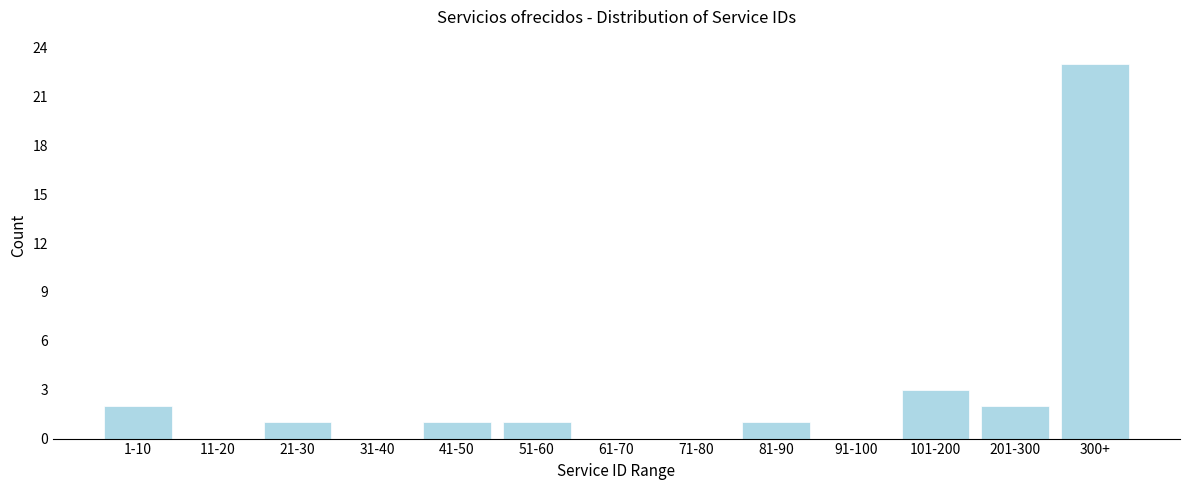

Reading right to left, extract all data points from this chart.

300+=23	201-300=2	101-200=3	91-100=0	81-90=1	71-80=0	61-70=0	51-60=1	41-50=1	31-40=0	21-30=1	11-20=0	1-10=2